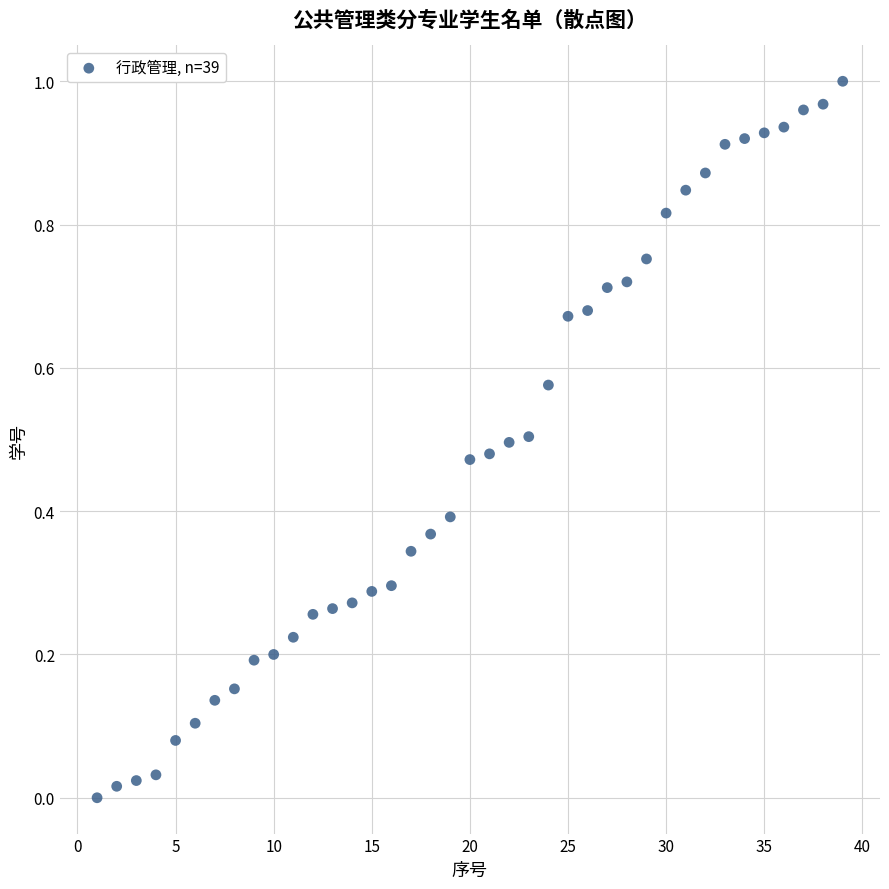

What is the range of X values (max minus min)?

38.0